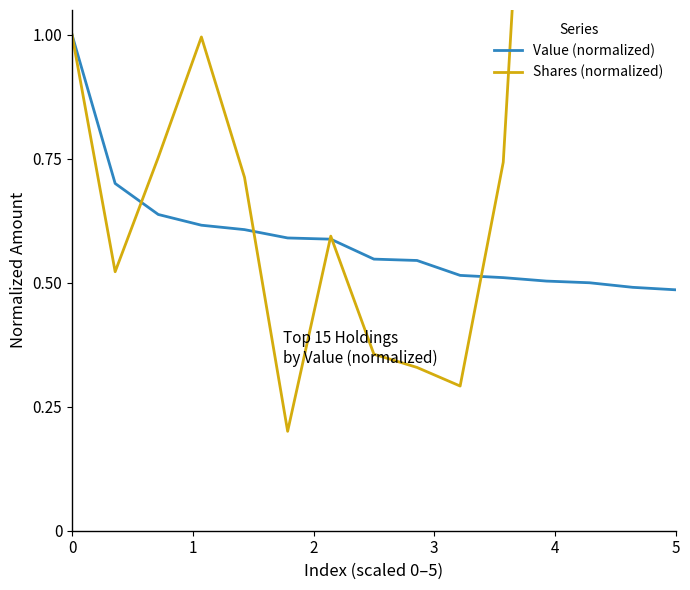

Is the value of Value (normalized) at 7 greater than the value of Shares (normalized) at 7?

Yes